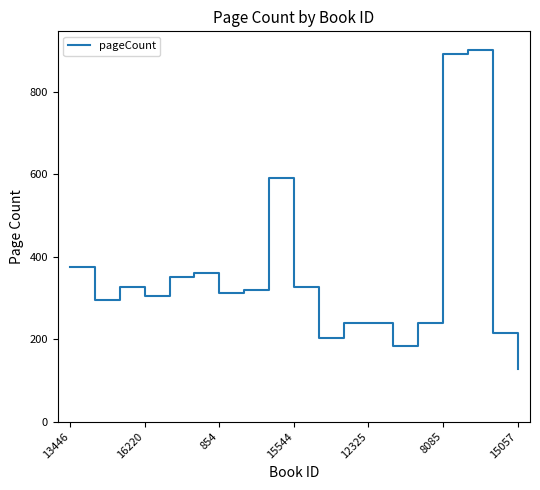

What is the minimum value shown in the chart?

128